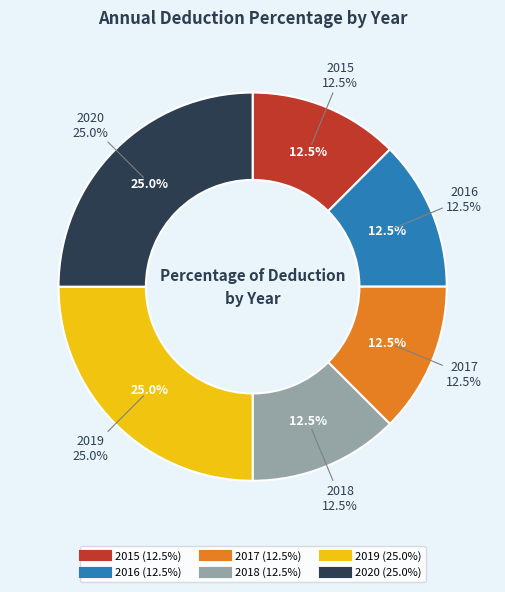

To the nearest percent, what is the combined percentage of 2020 and 2016?

38%